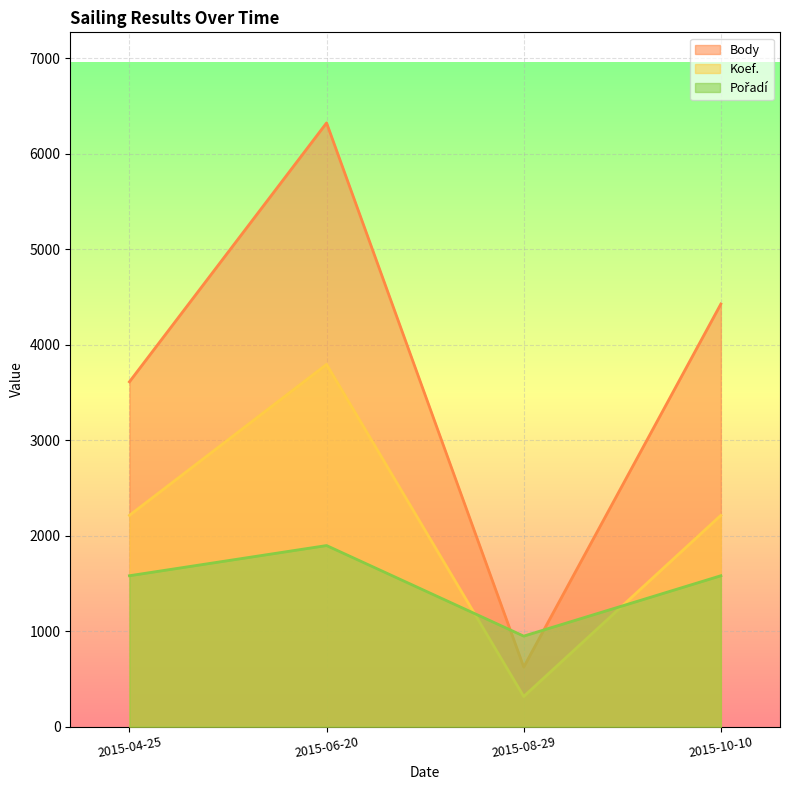

In Koef., how many points are higher than both neighbors (excluding endpoints)?

1